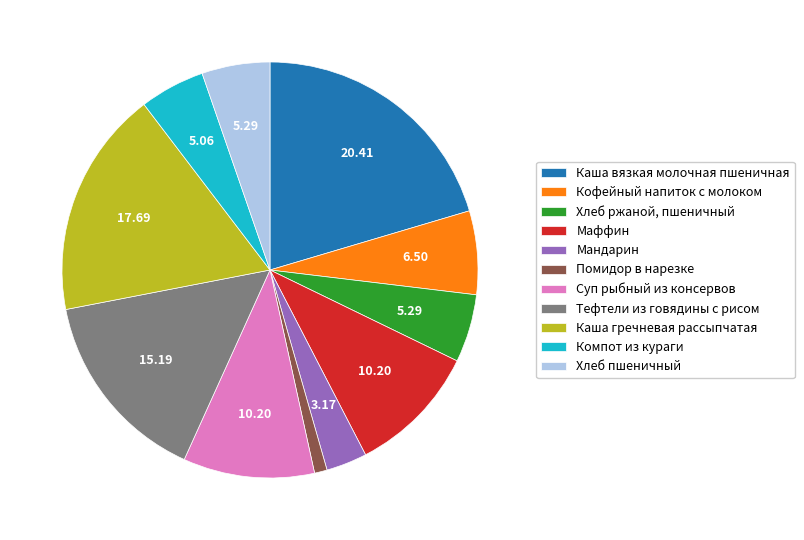

How many slices are in this pie chart?

11